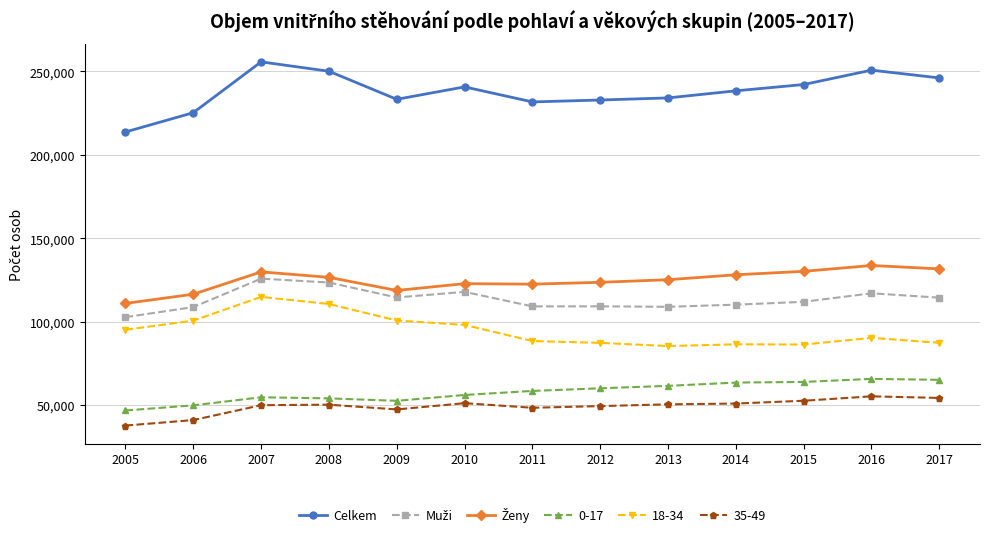

The value of 0-17 at 2013 is 61571. True or false?

True